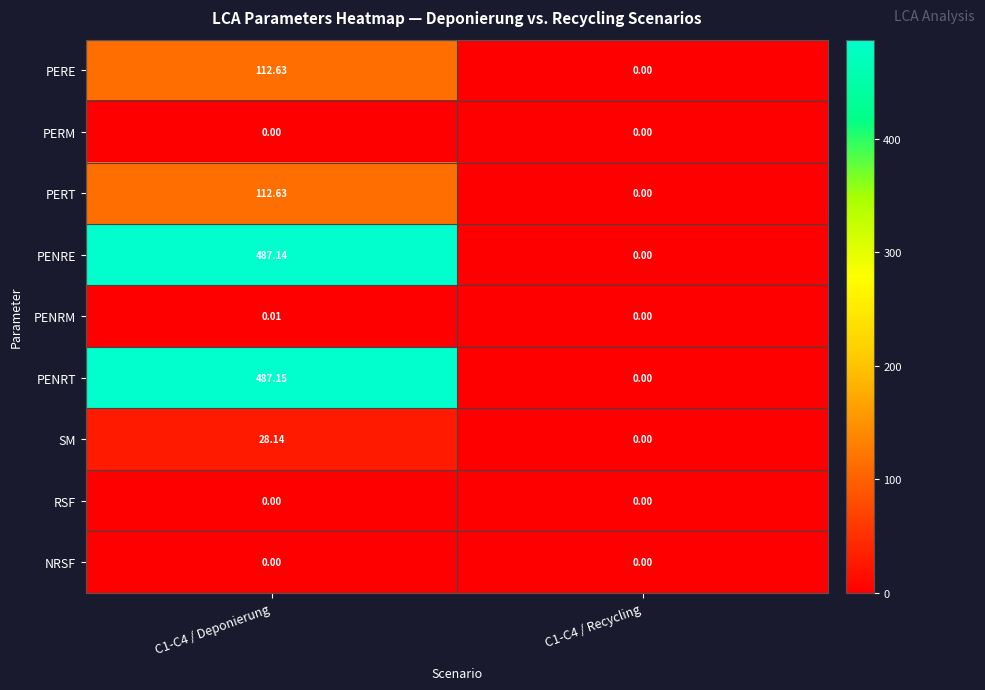

Between C1-C4 / Deponierung and C1-C4 / Recycling, which series saw the biggest shift?

PENRT